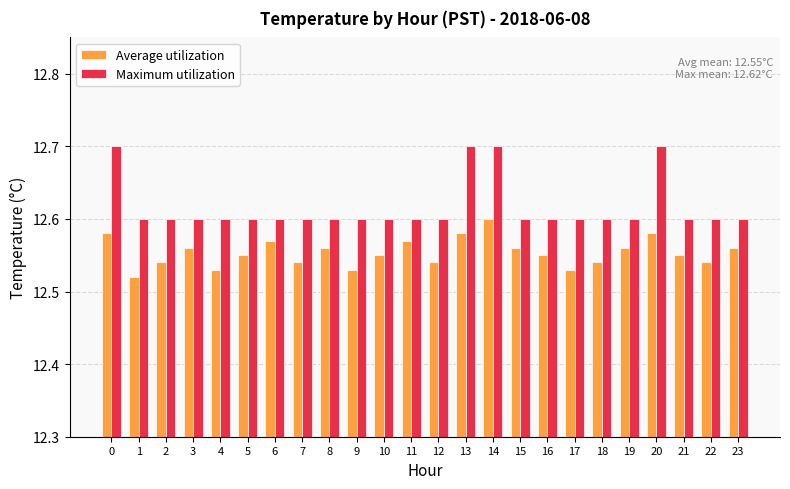

Which series has the widest spread of values?

Maximum utilization